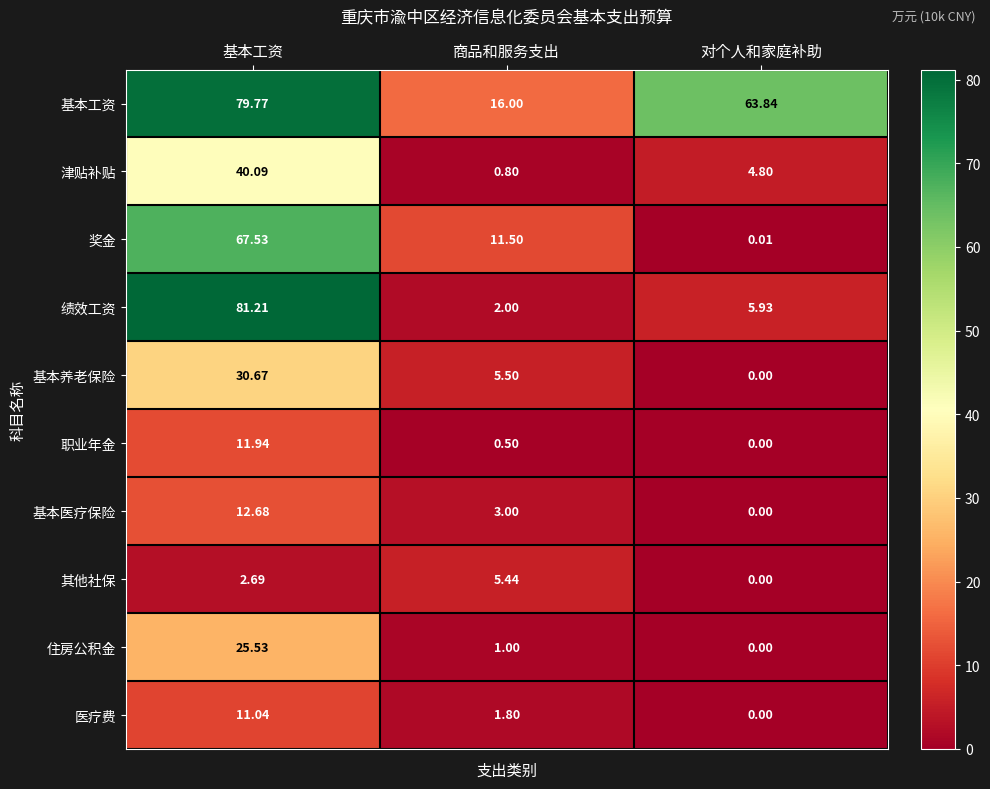

Where does the 奖金 series first go above 11?

基本工资